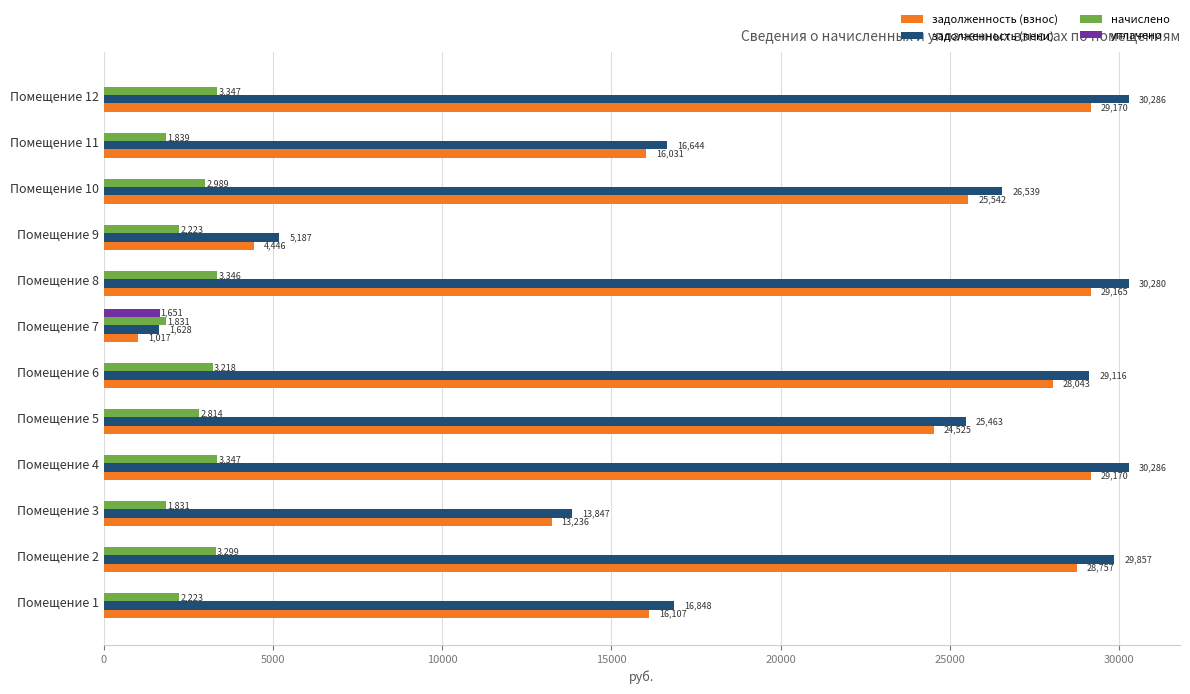

How many data points in начислено are above 2989?

6